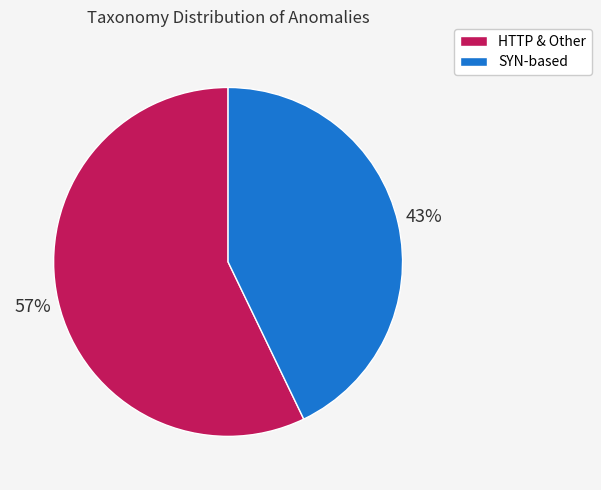

To the nearest percent, what is the average slice percentage?

50%